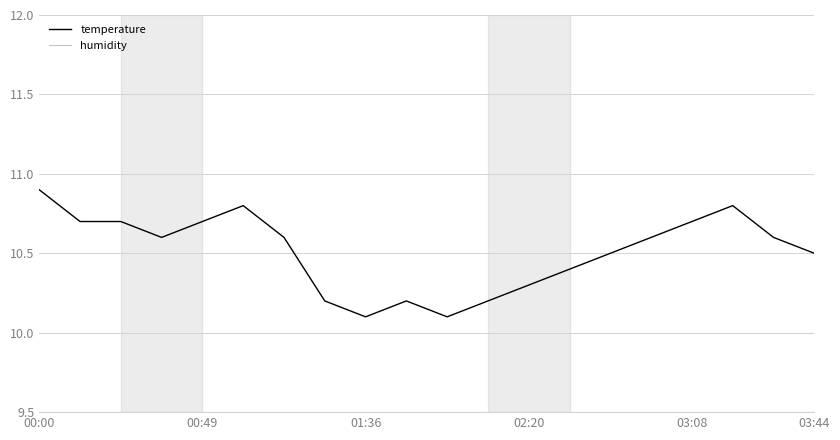

The value of temperature at 01:36 is 10.1. True or false?

True